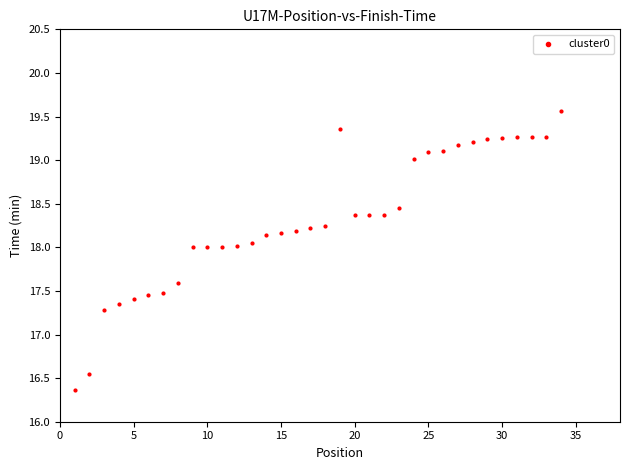

What is the range of Y values (max minus min)?

3.2